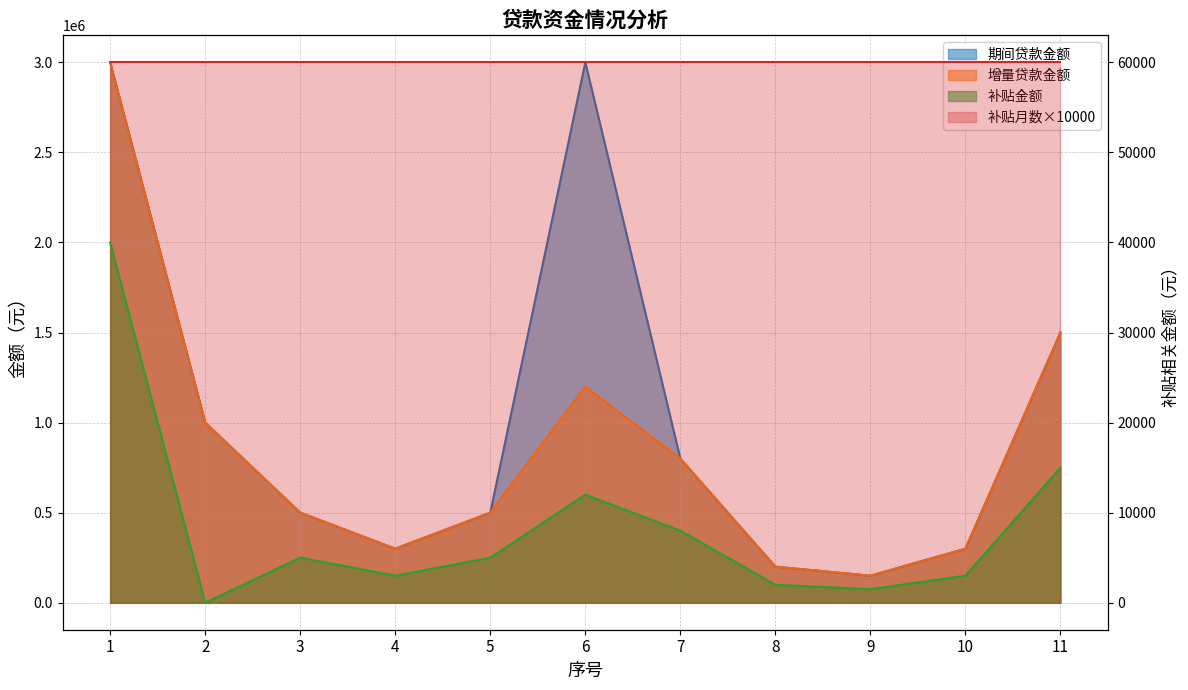

True or false: 补贴金额 and 增量贷款金额 cross at least once.

False